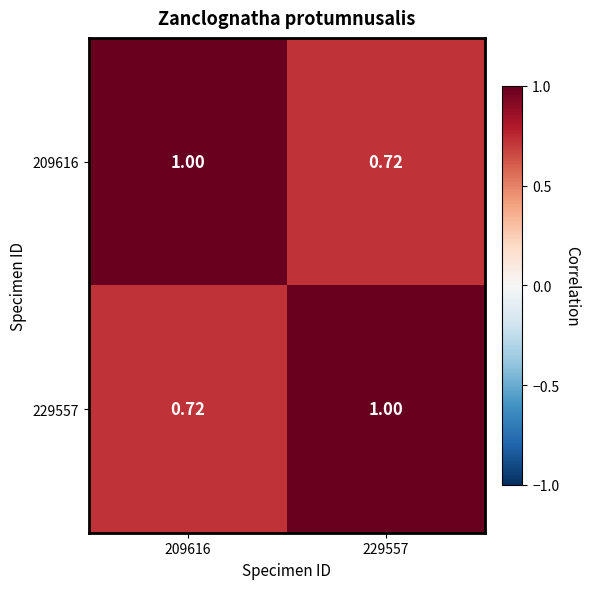

How many data points in 229557 are less than 1?

1